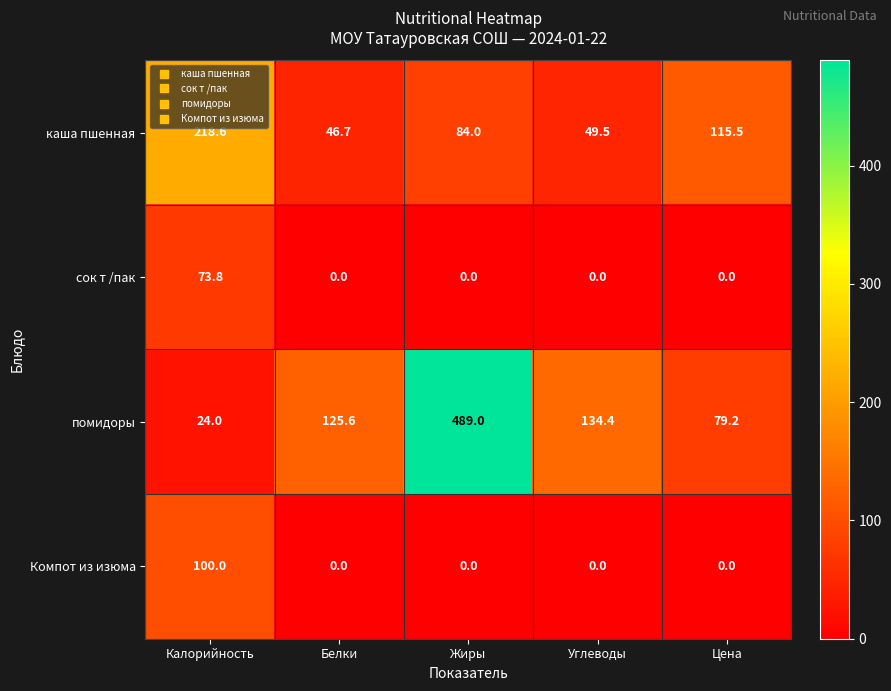

What is the maximum value shown in the chart?

489.0